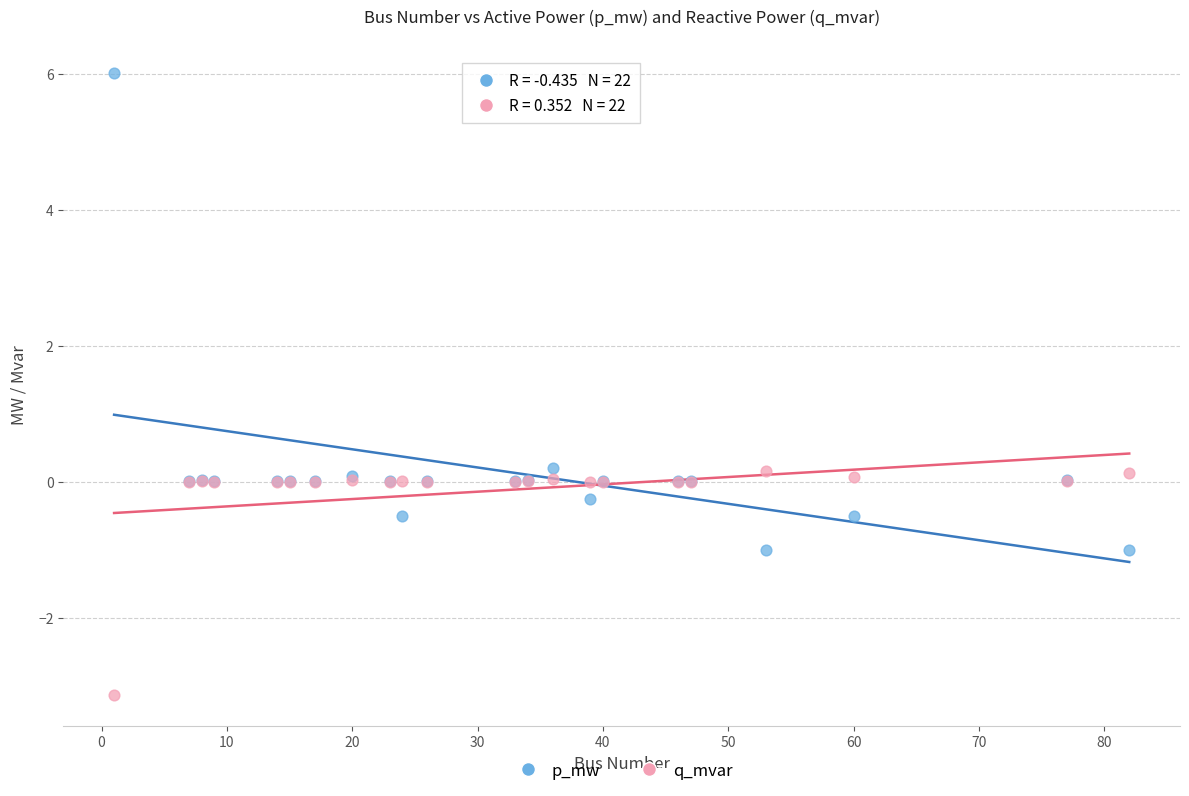

What is the X range (max minus min) for the scatter plot?

81.0